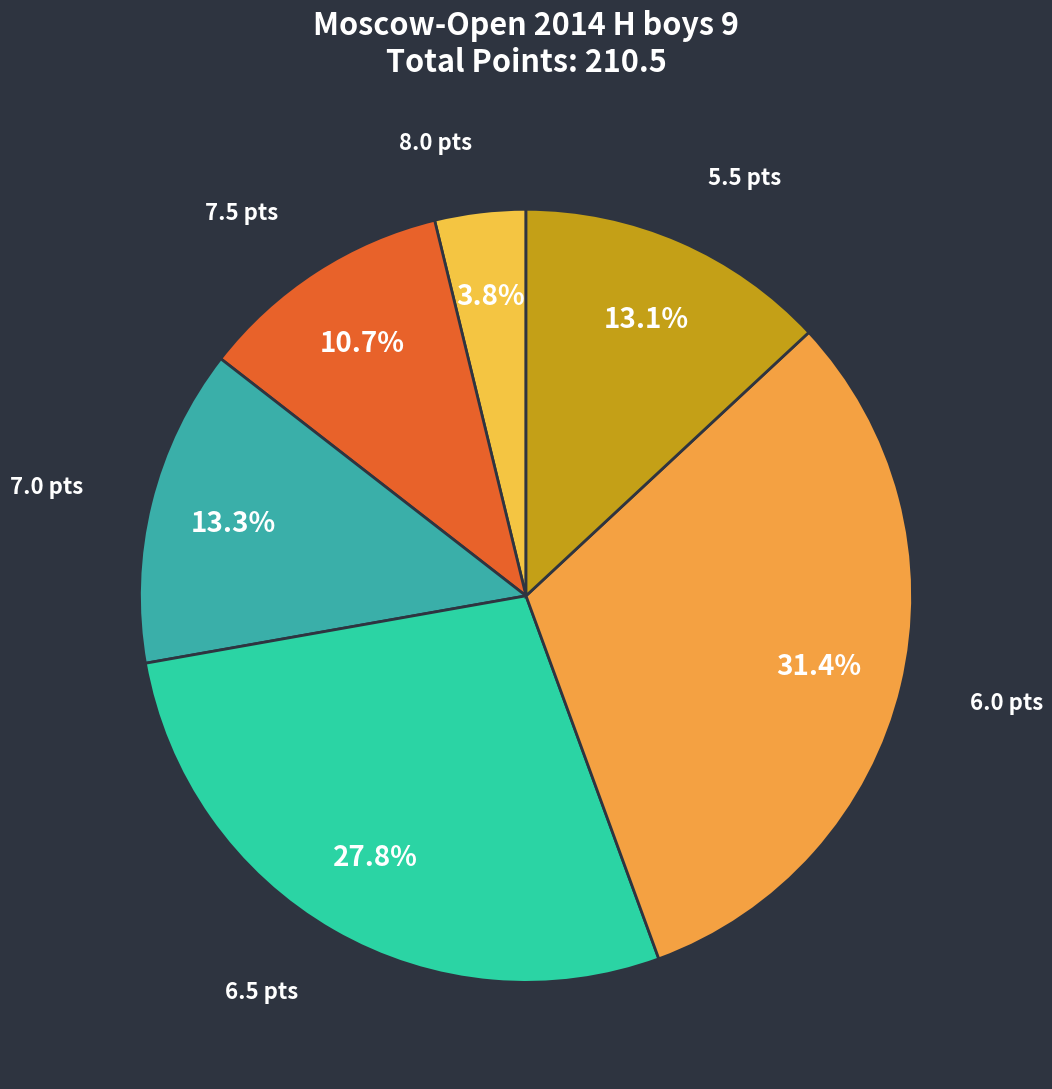

Is there any slice that represents more than half of the pie?

No